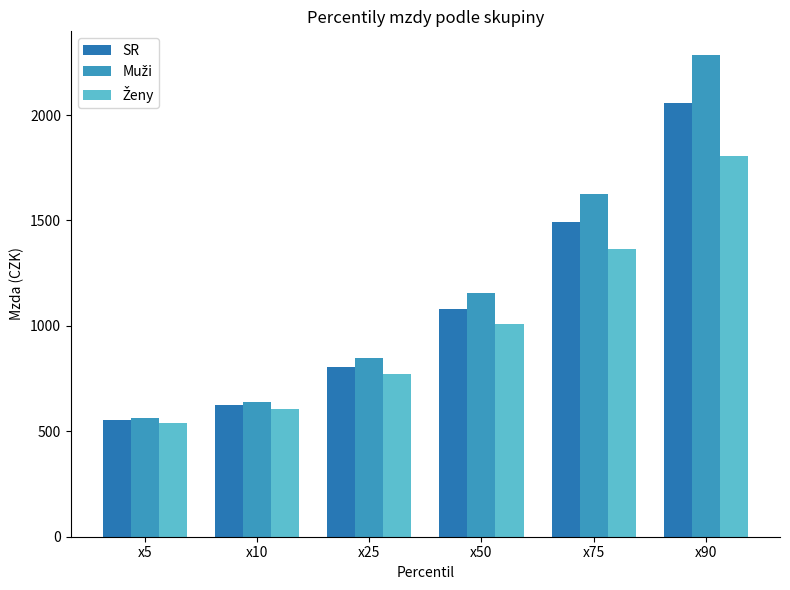

The Muži series shows 1623.5 at x75. True or false?

True